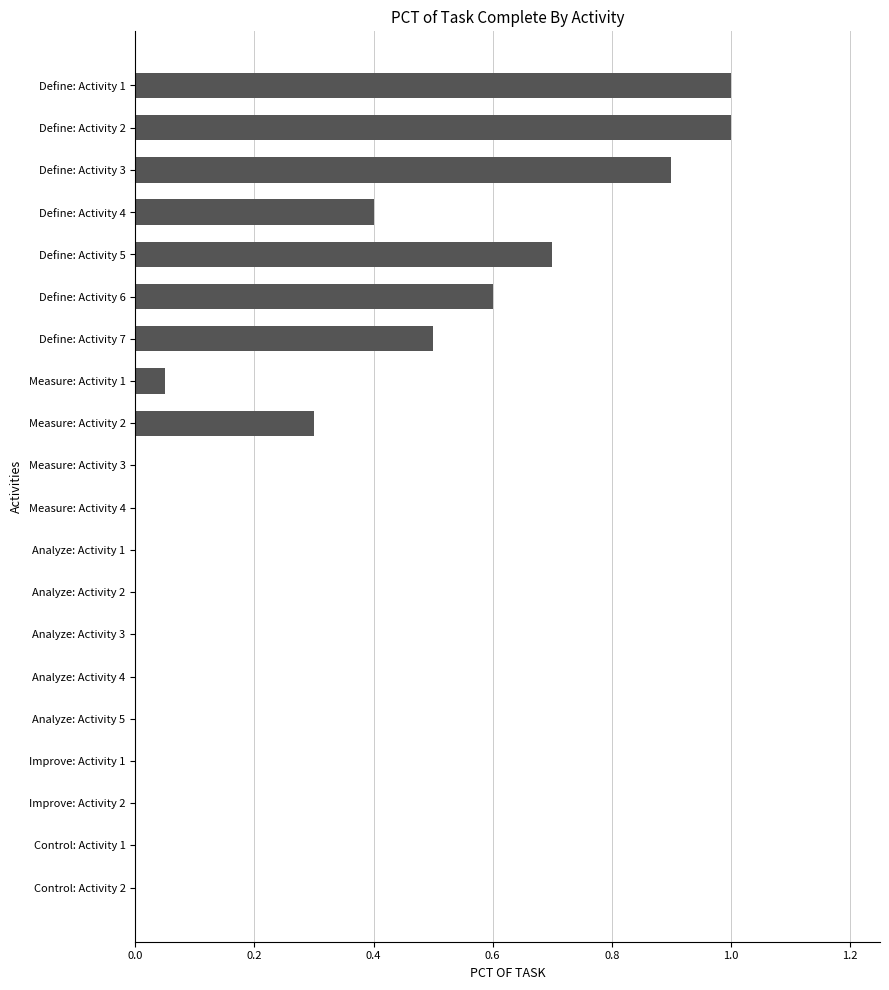

How many distinct data groups are displayed?

1